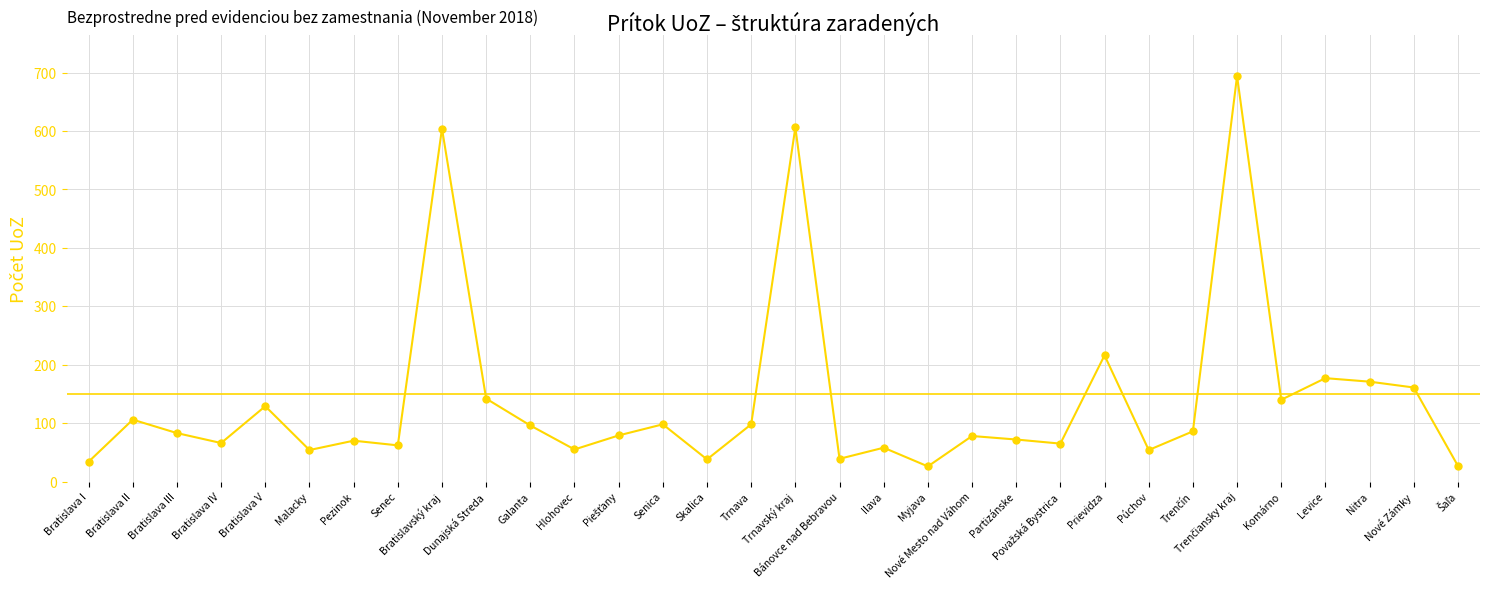

What is the average value?

140